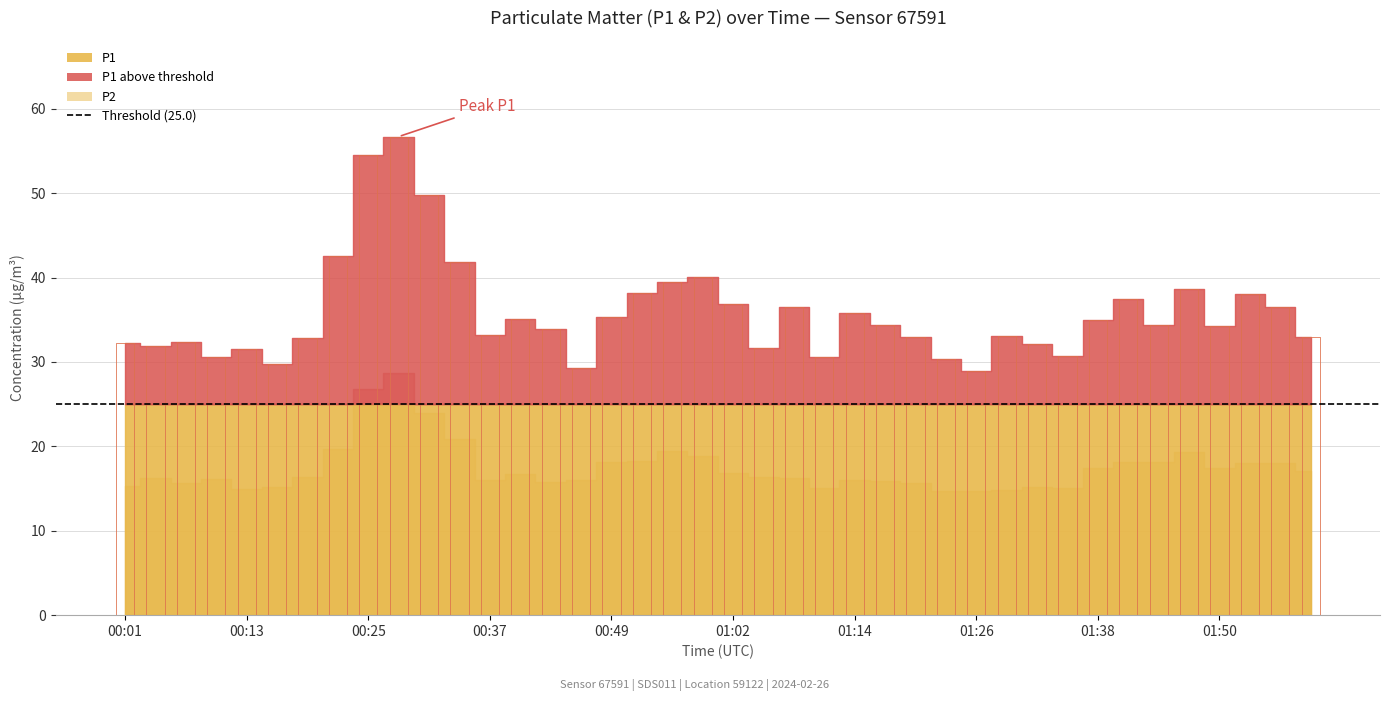

What position from the left is 00:40?

14